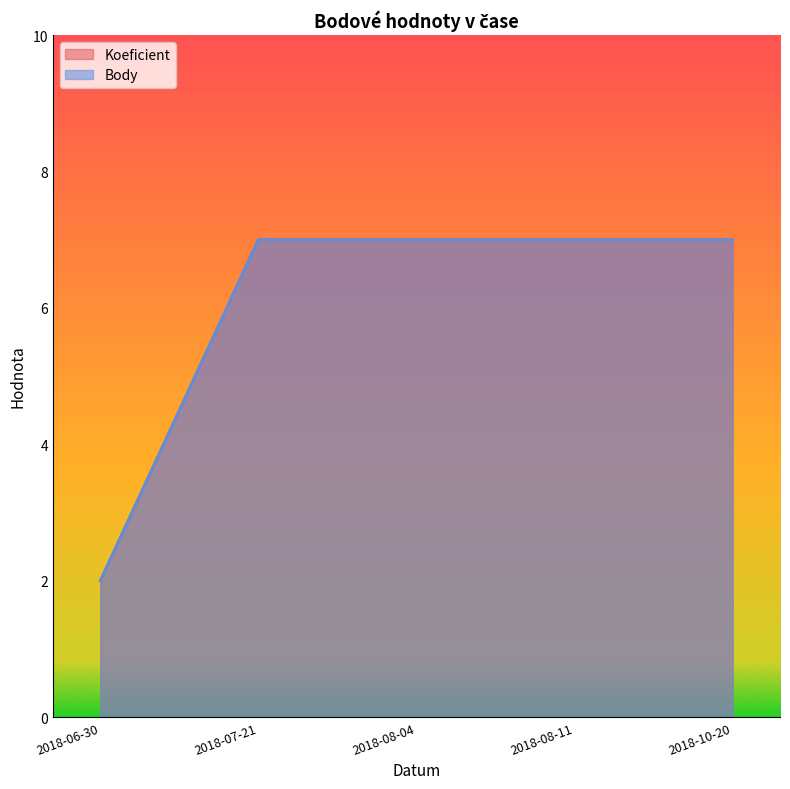

Which label corresponds to the largest value in the chart?

2018-07-21